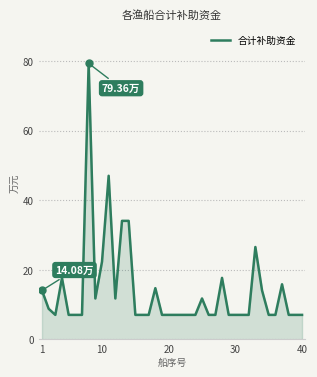

Does the chart have visible grid lines?

Yes